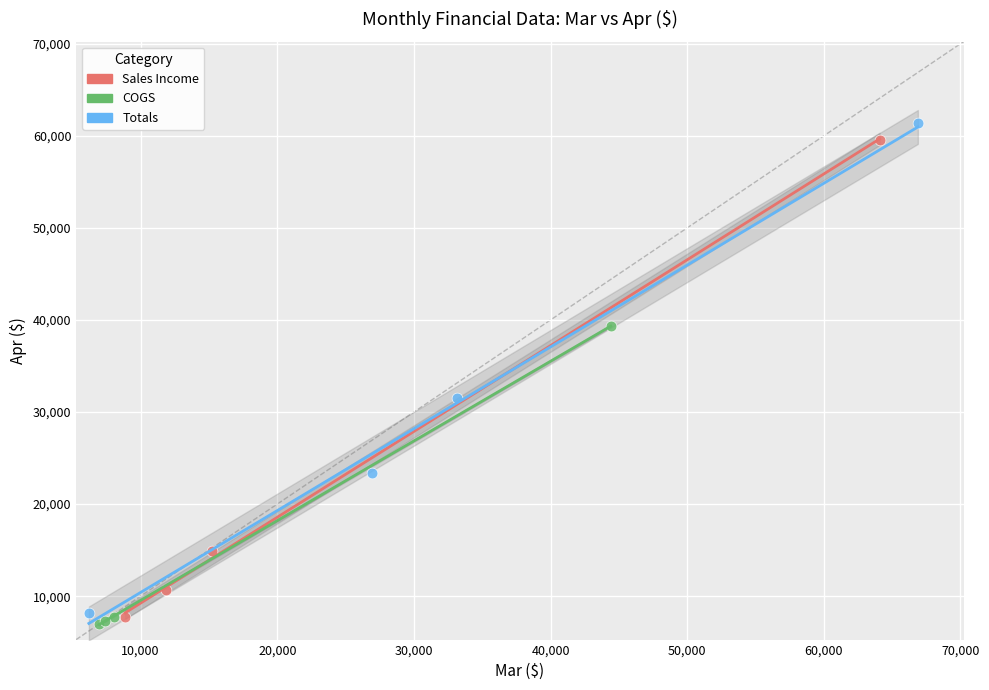

What are all the series names shown in the legend?

Sales Income, COGS, Totals